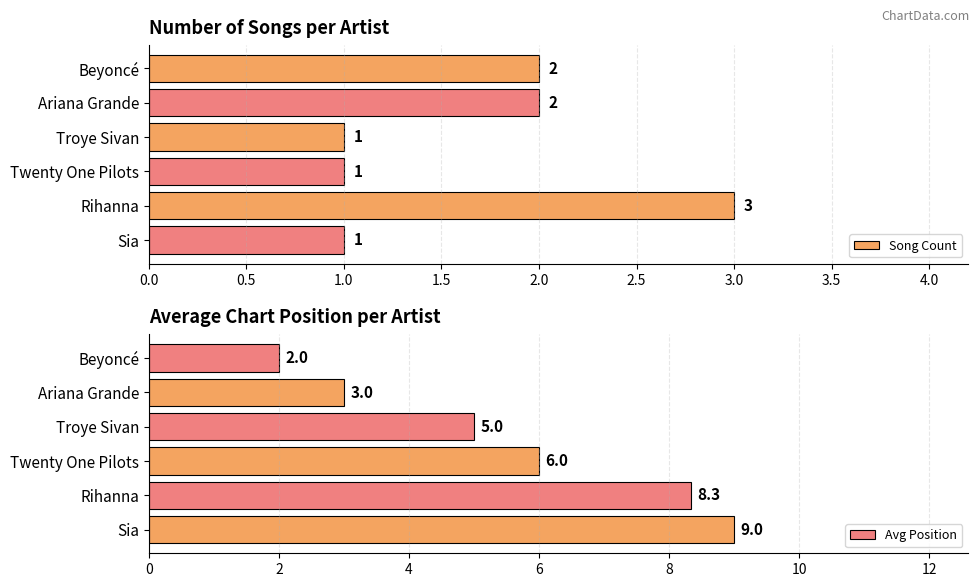

True or false: Song Count has a value of 2 at Beyoncé.

True